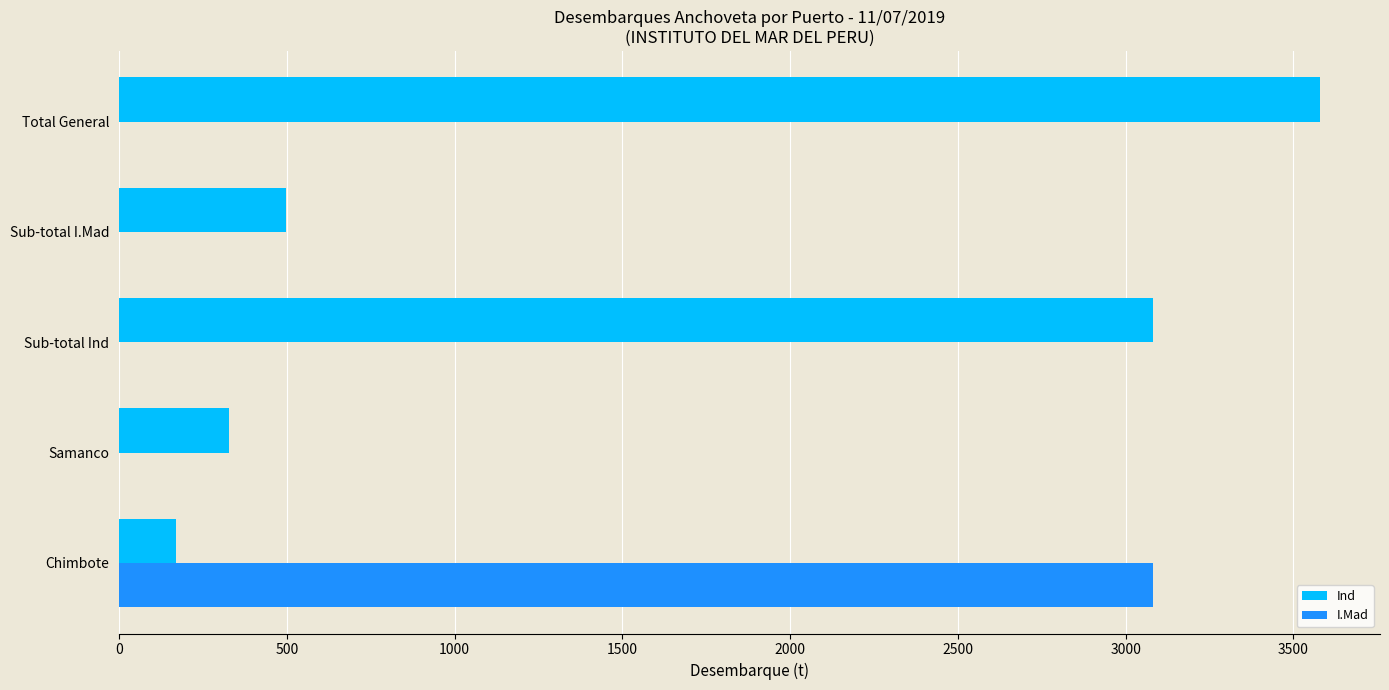

What is the greatest value displayed?

3579.0